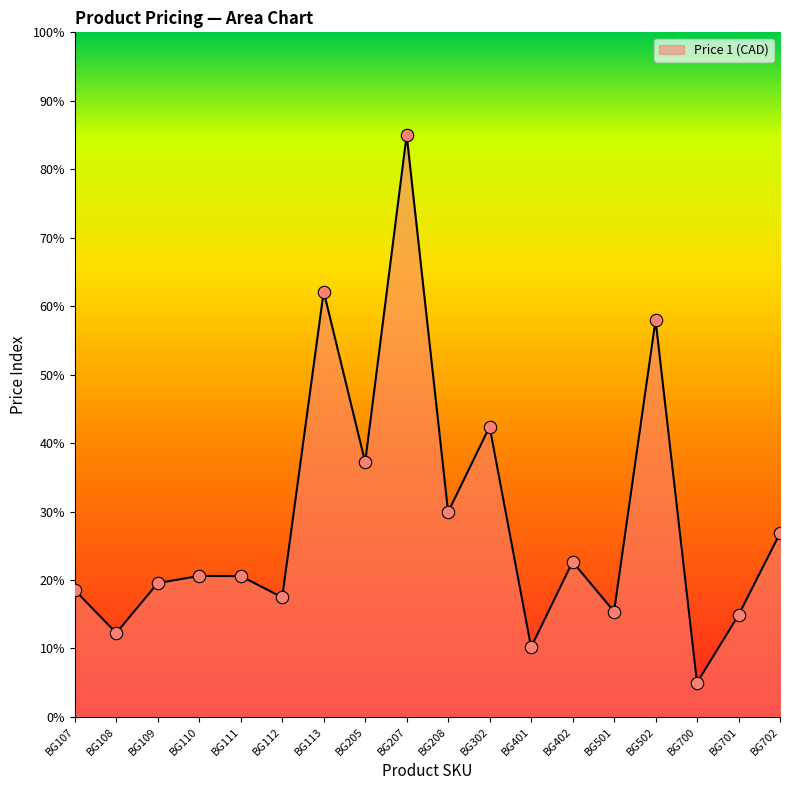

Between BG401 and BG107, which is larger?

BG107